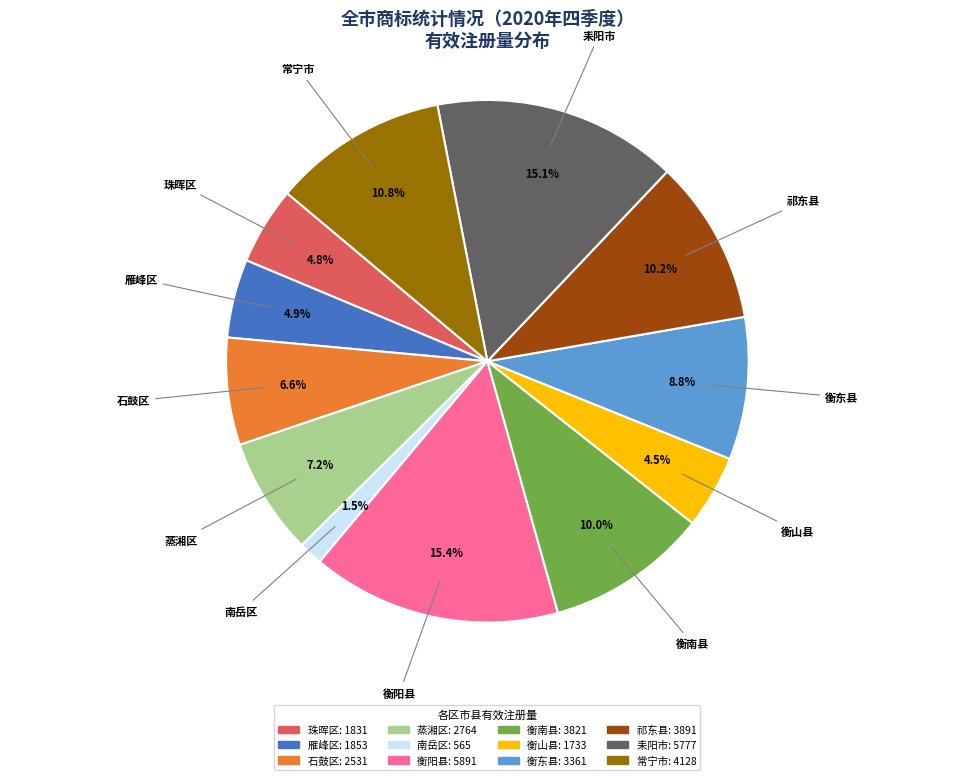

Is there a majority slice in this chart?

No